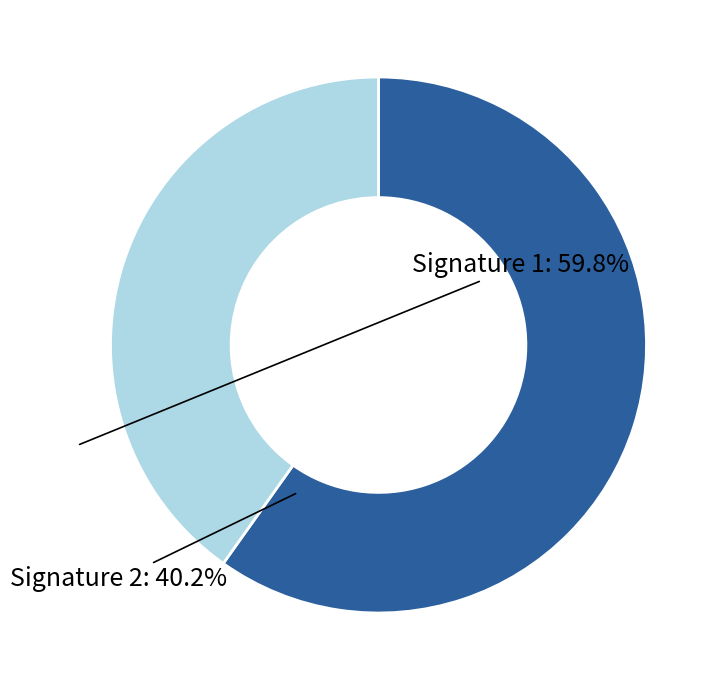

What is the largest slice in the pie chart?

Signature 1